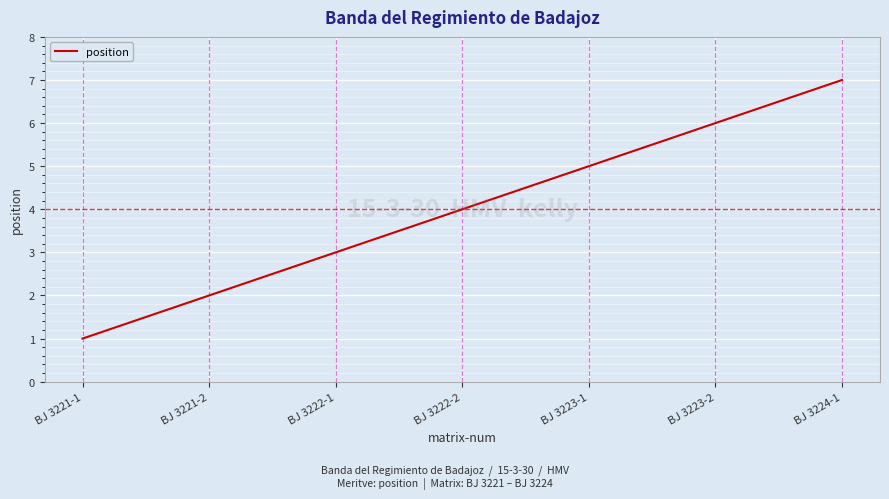

What is the minimum value shown in the chart?

1